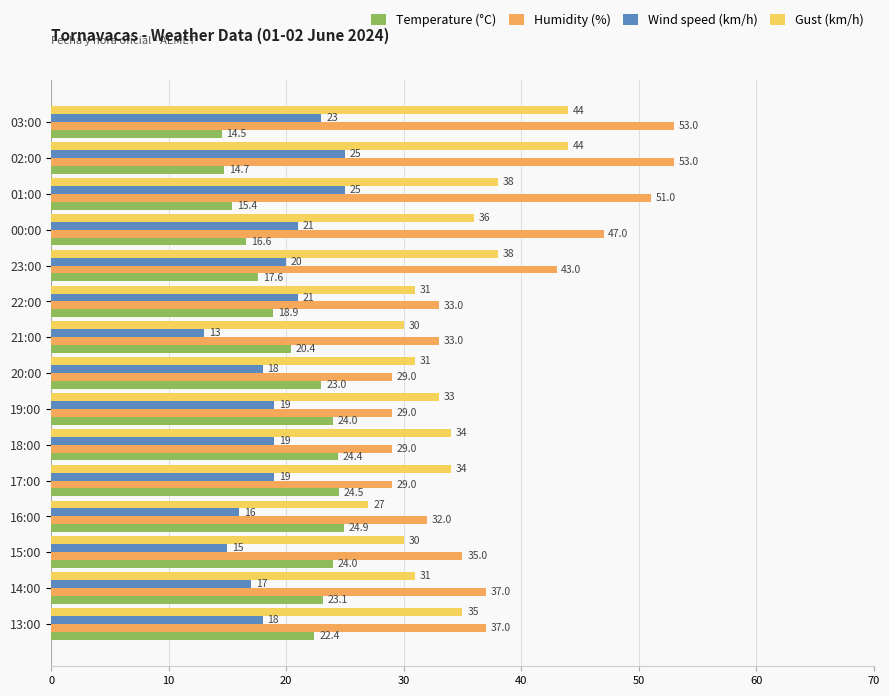

What is the minimum value for Humidity (%)?

29.0